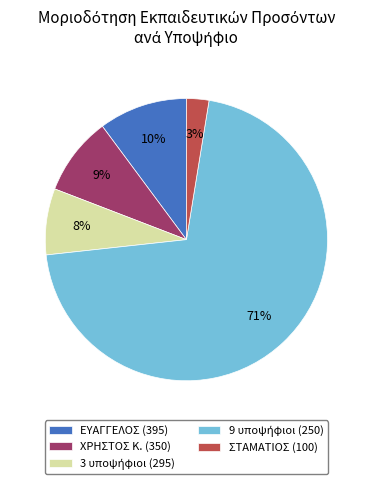

The ΕΥΑΓΓΕΛΟΣ (395) slice represents 17% of the pie. True or false?

False